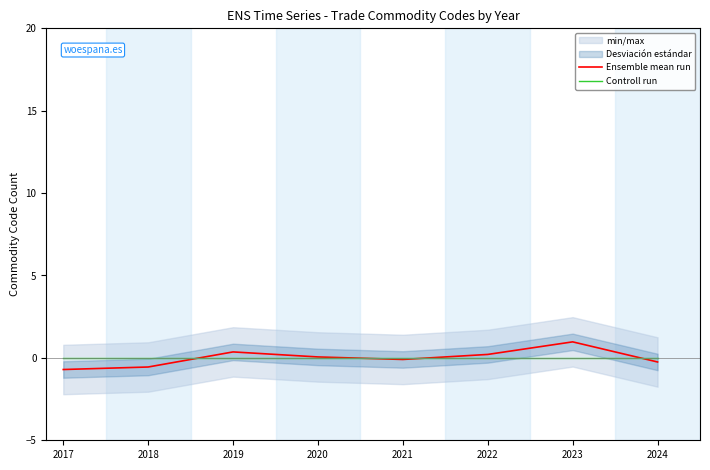

List the series in order of their peak value, lowest first.

Controll run, Ensemble mean run